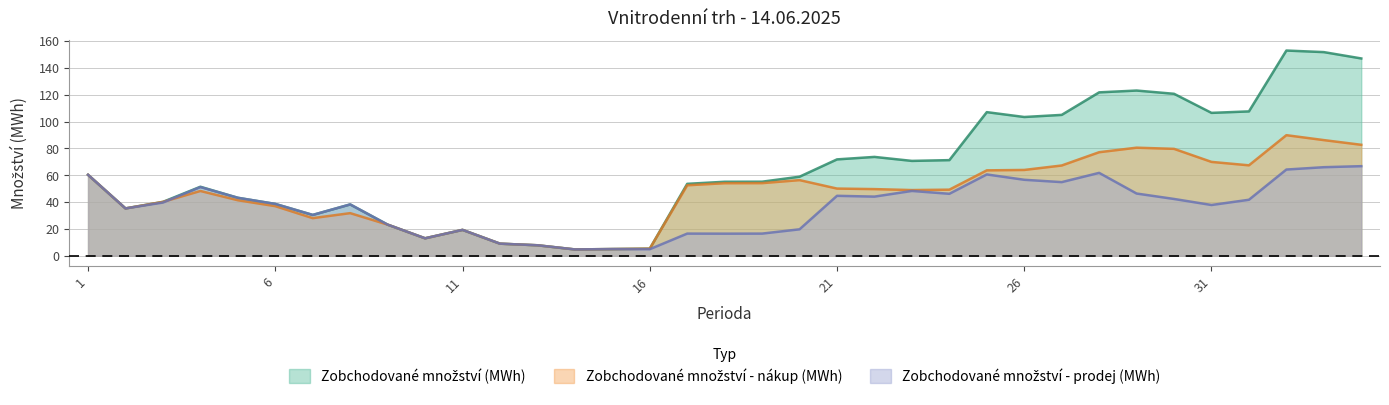

After their last crossing, which series has the higher values: Zobchodované množství (MWh) or Zobchodované množství - prodej (MWh)?

Zobchodované množství - prodej (MWh)